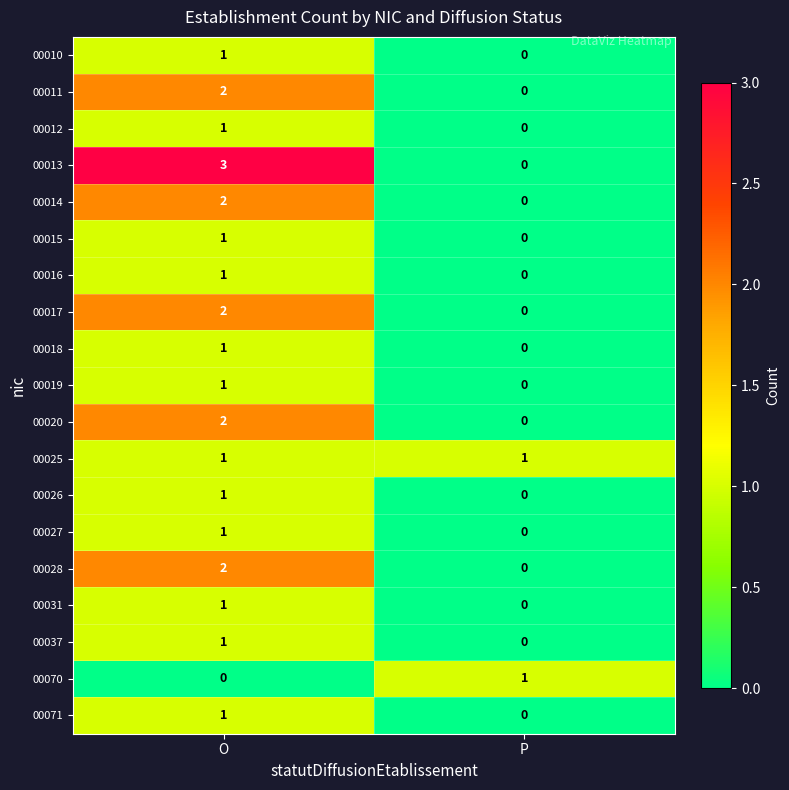

List the labels in order of 00013 value, smallest first.

P, O